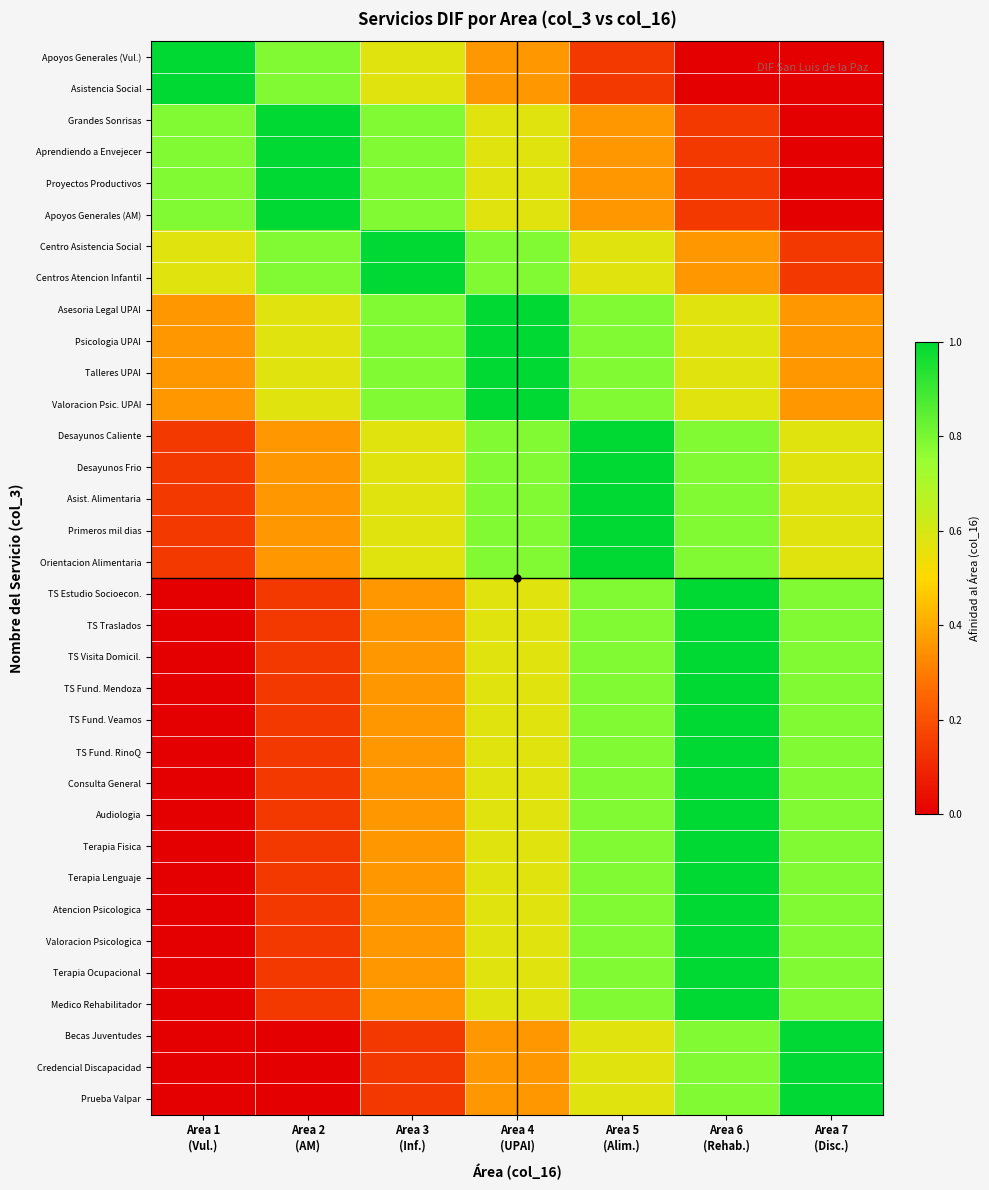

At how many categories does at least one series exceed 0?

7